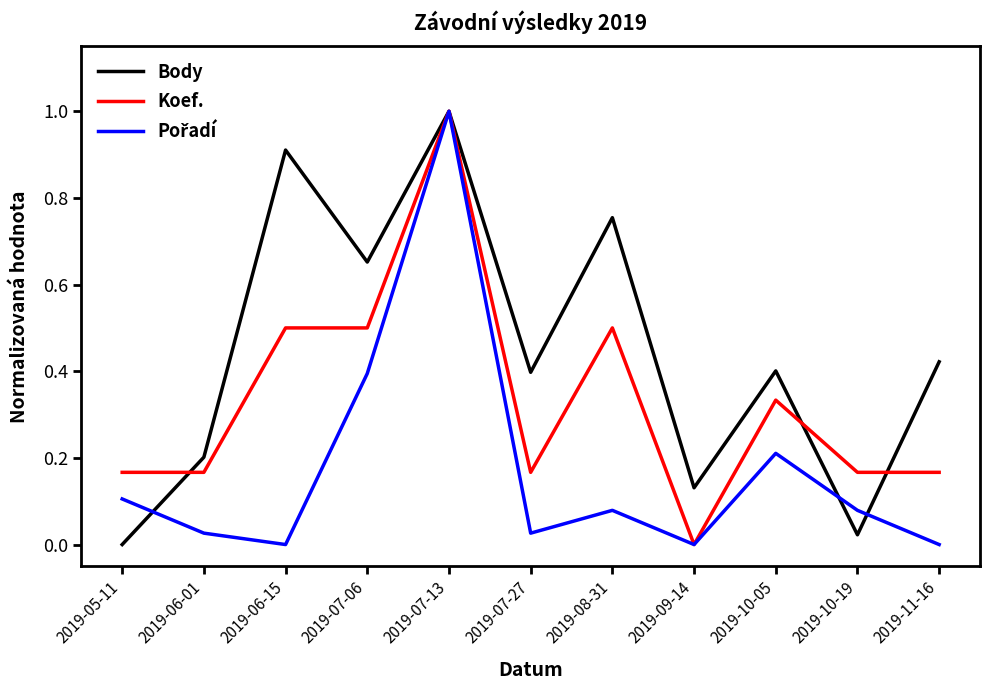

At how many categories does at least one series exceed 0?

11